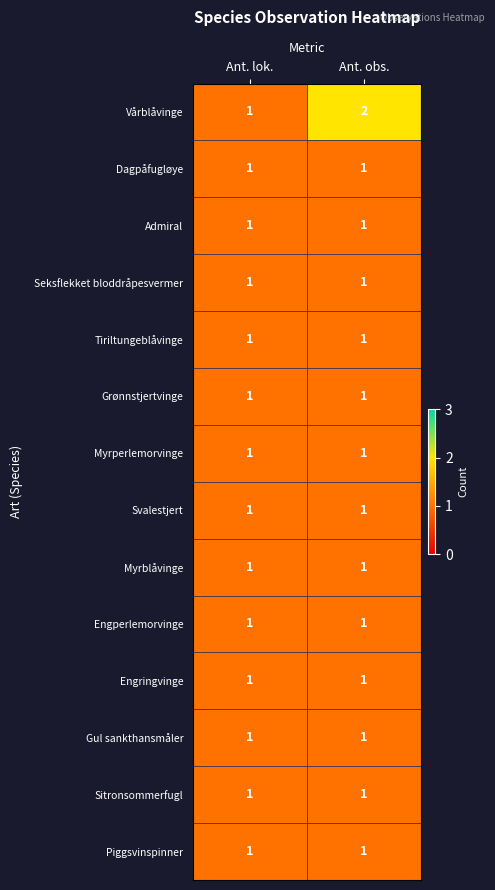

Which series changed the most between Ant. lok. and Ant. obs.?

Vårblåvinge